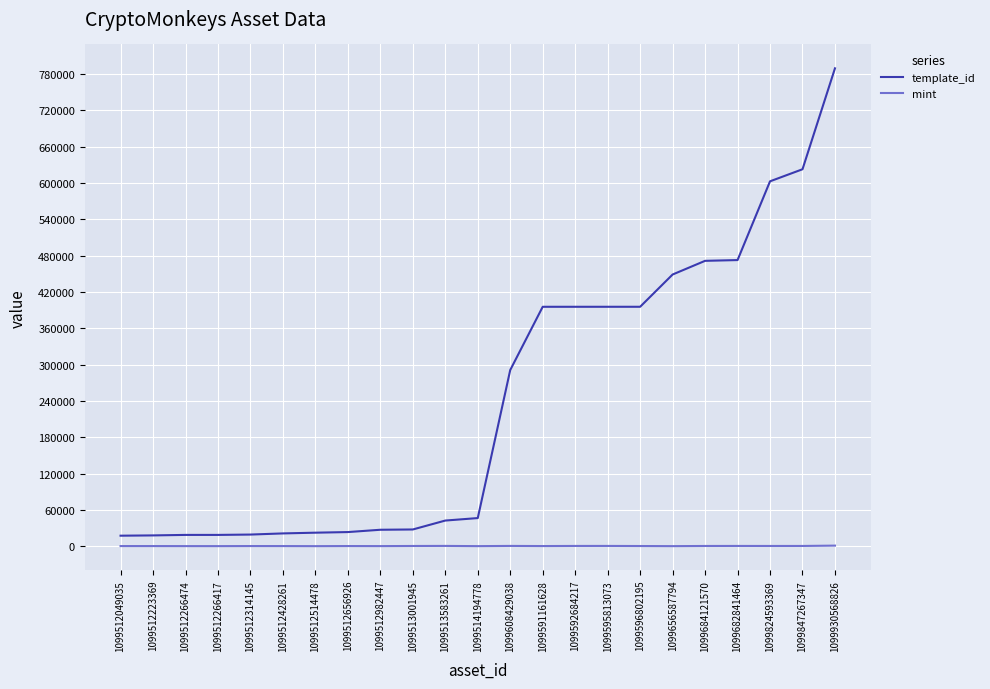

Does the chart display data point markers on the line(s)?

No